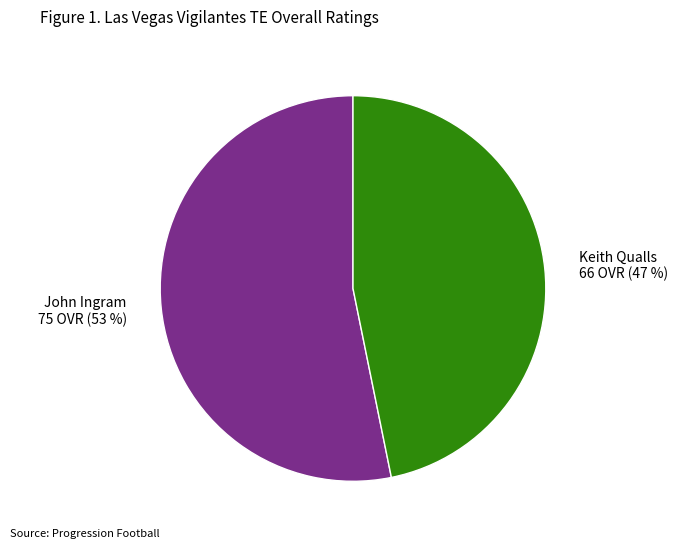

Between John Ingram and Keith Qualls, which is larger?

John Ingram